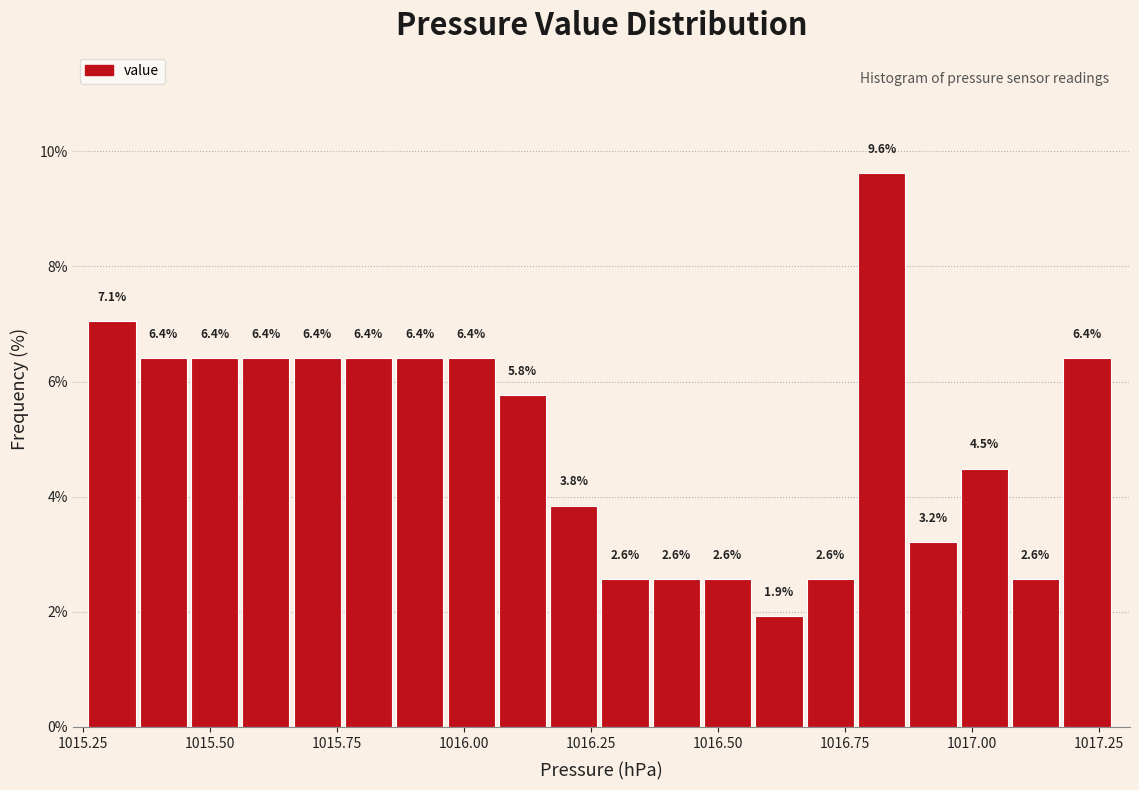

Read against the x-axis, roughly where is the centre of the tallest bar?

1016.80